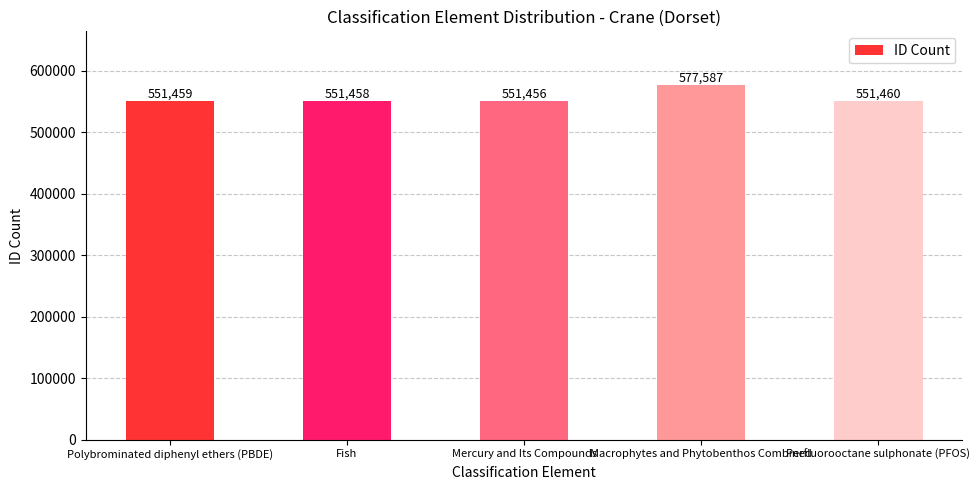

What is the difference between the maximum and minimum values?

26131